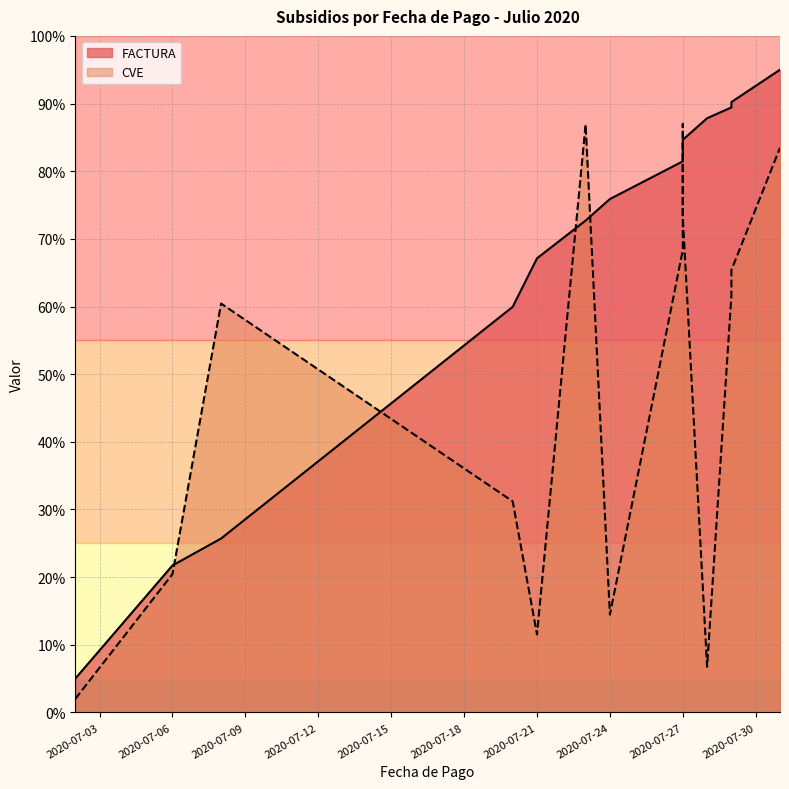

Which label corresponds to the smallest value in the chart?

2020-07-03